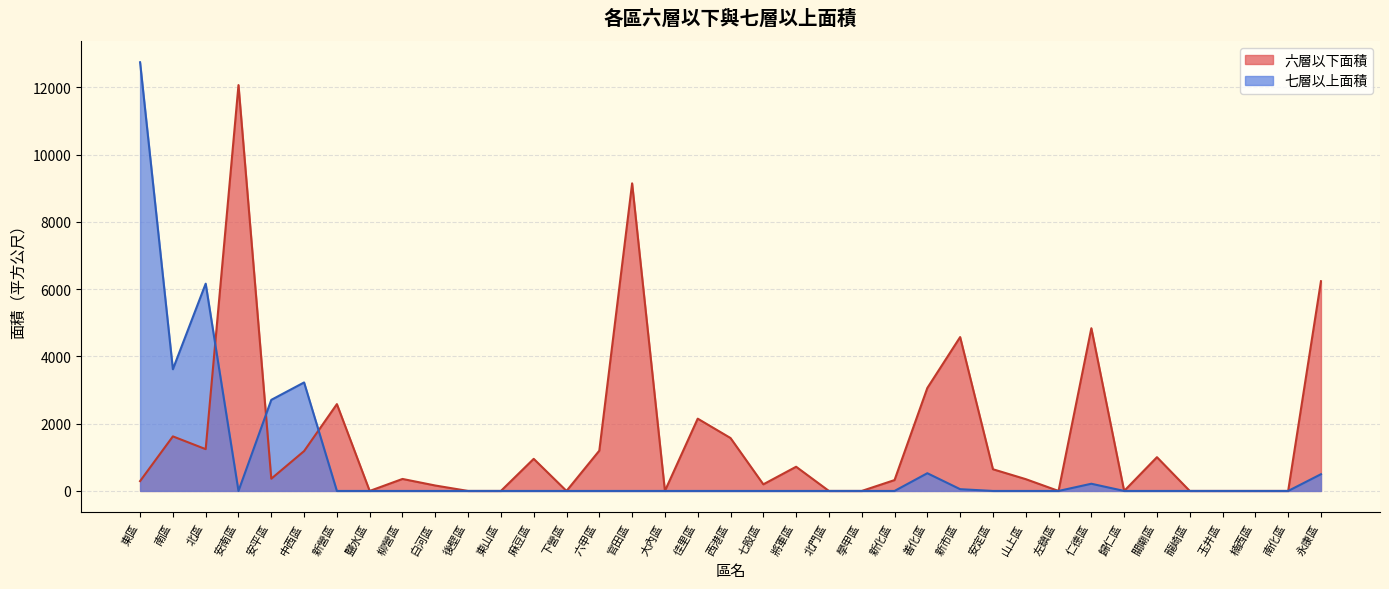

At how many categories does at least one series exceed 9581?

2